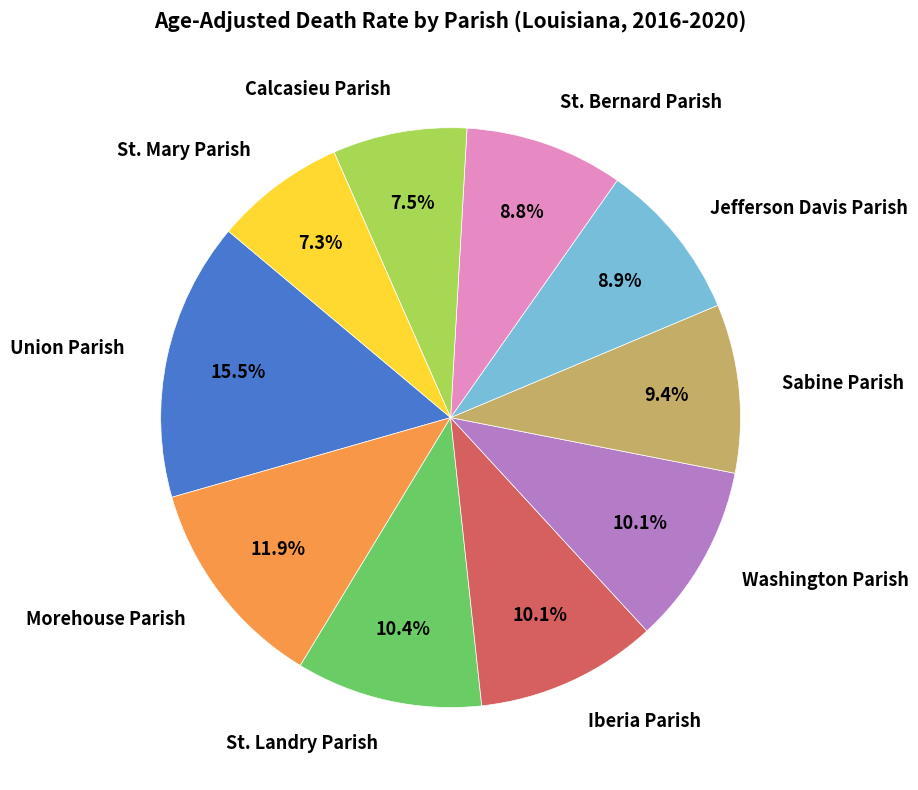

What is the largest slice in the pie chart?

Union Parish